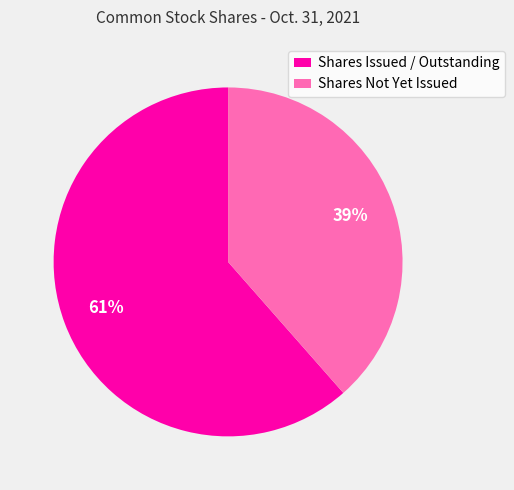

Count the number of slices in the pie.

2